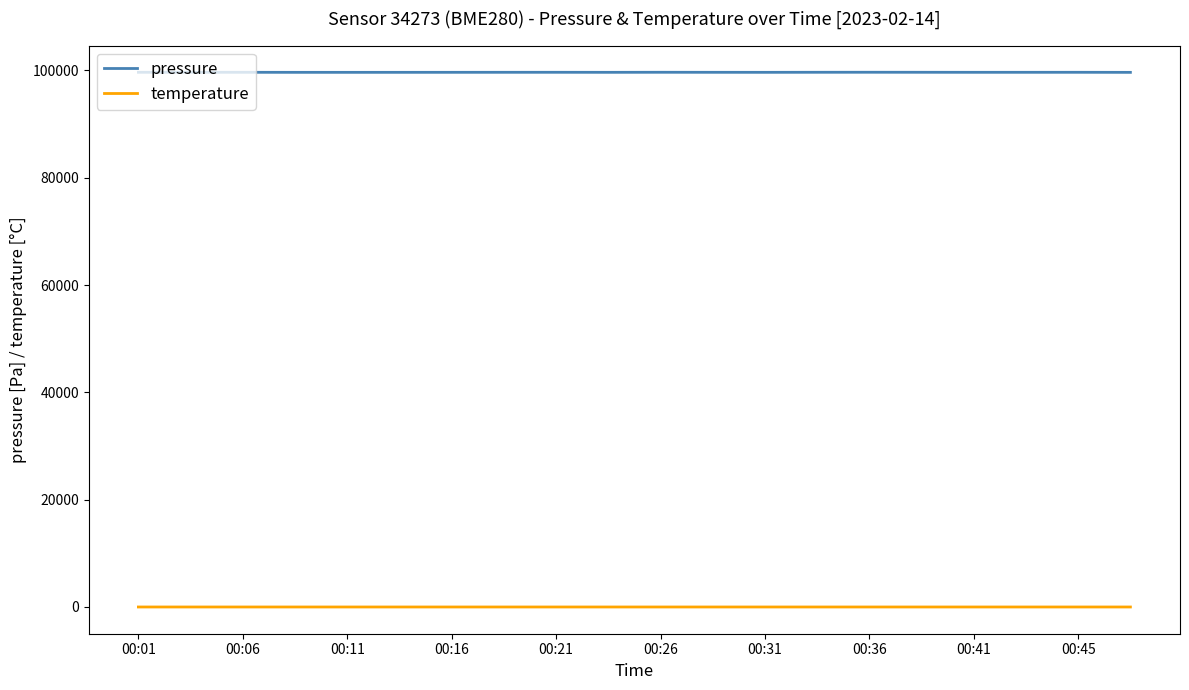

Which series has the largest range (max minus min)?

pressure